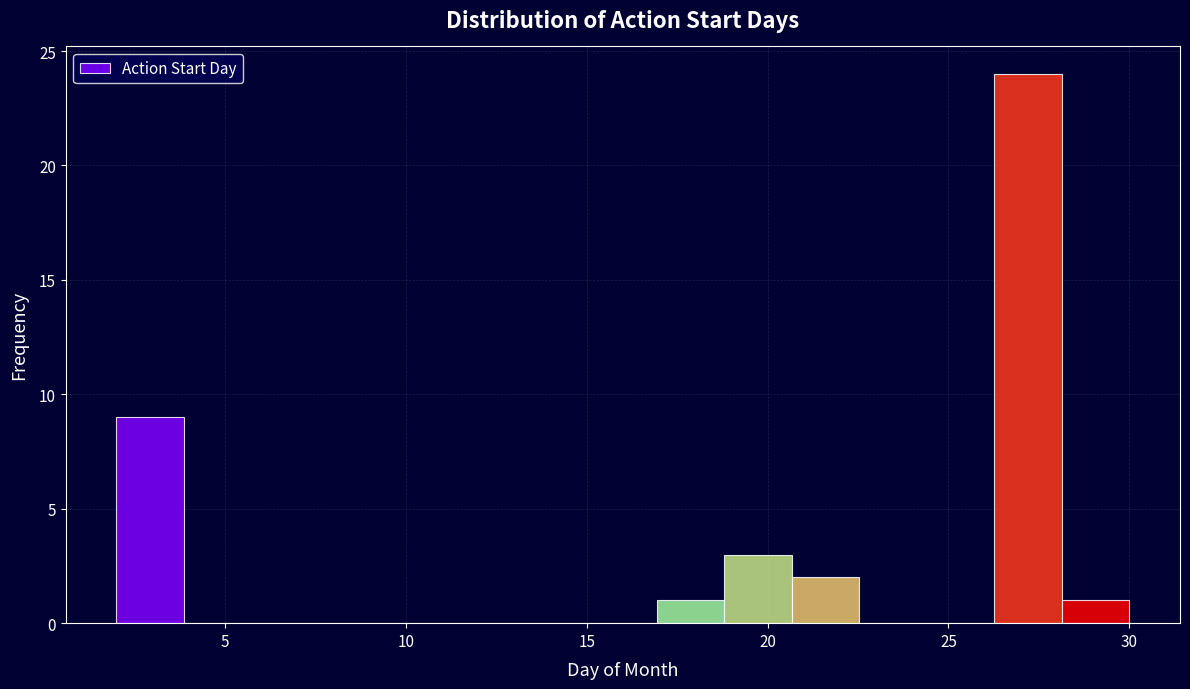

Read against the x-axis, roughly where is the centre of the tallest bar?

27.0